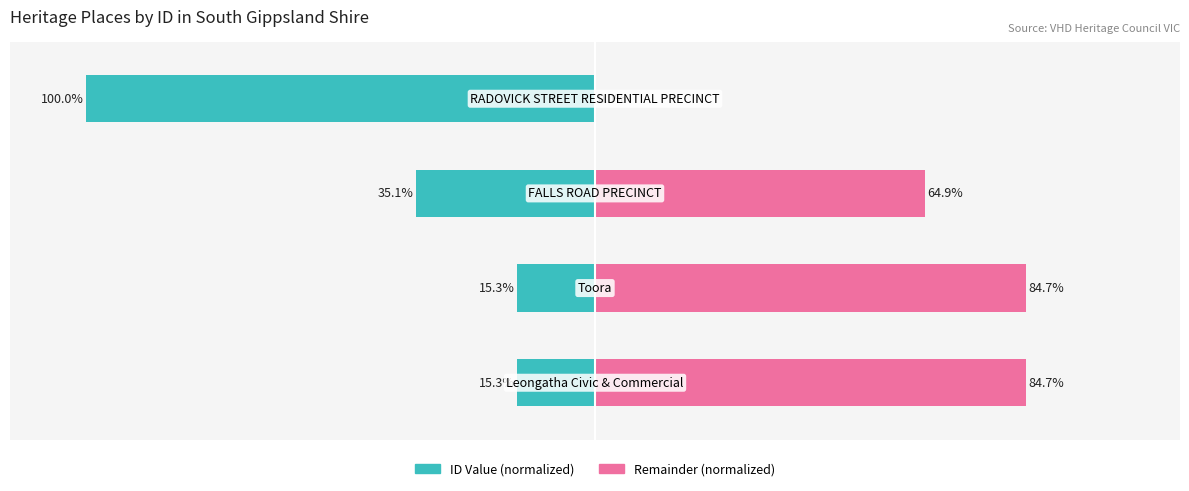

Reading left to right, extract all data points from this chart.

ID Value (normalized): 0=-15.3	1=-15.3	2=-35.1	3=-100.0
Remainder (normalized): 0=84.7	1=84.7	2=64.9	3=0.0